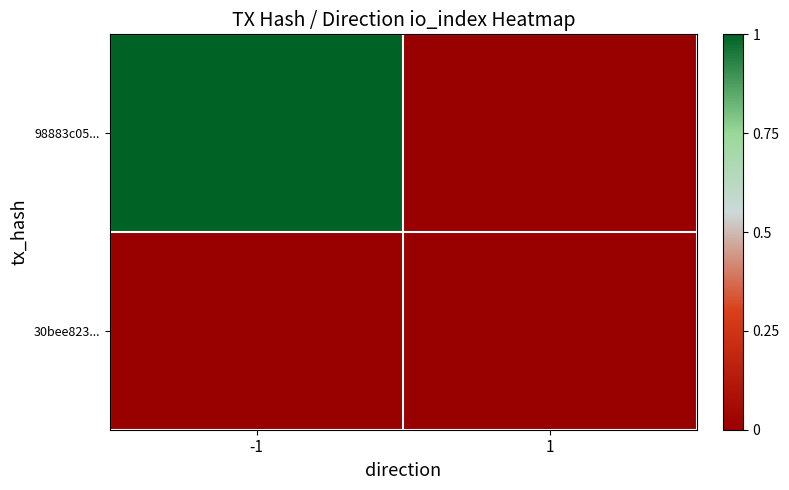

What is the greatest value displayed?

1